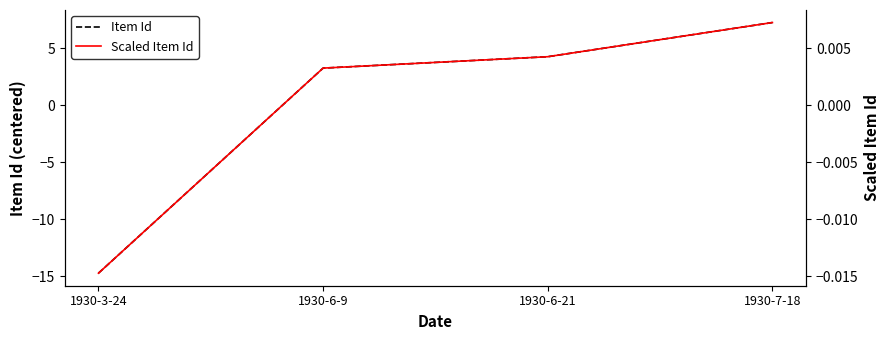

The value of Item Id at 1930-7-18 is 7.2. True or false?

True